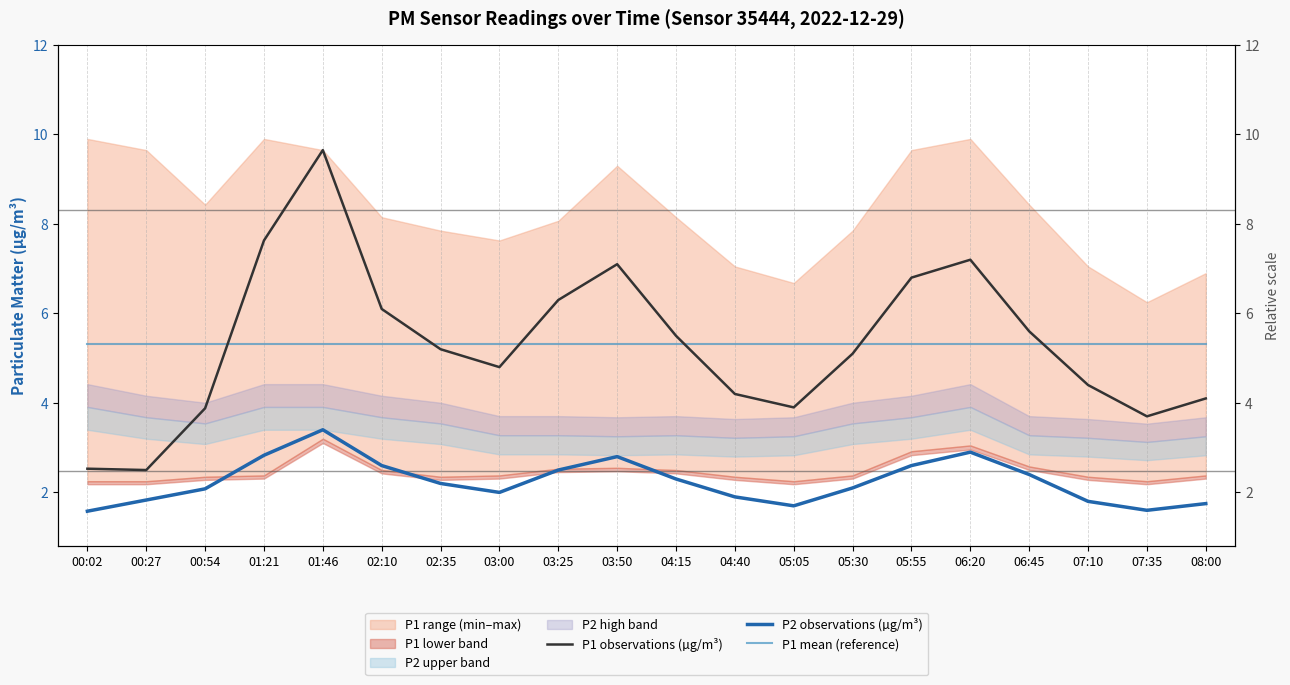

What is the value of the P2 observations (µg/m³) point at the 1st from the left?

1.6